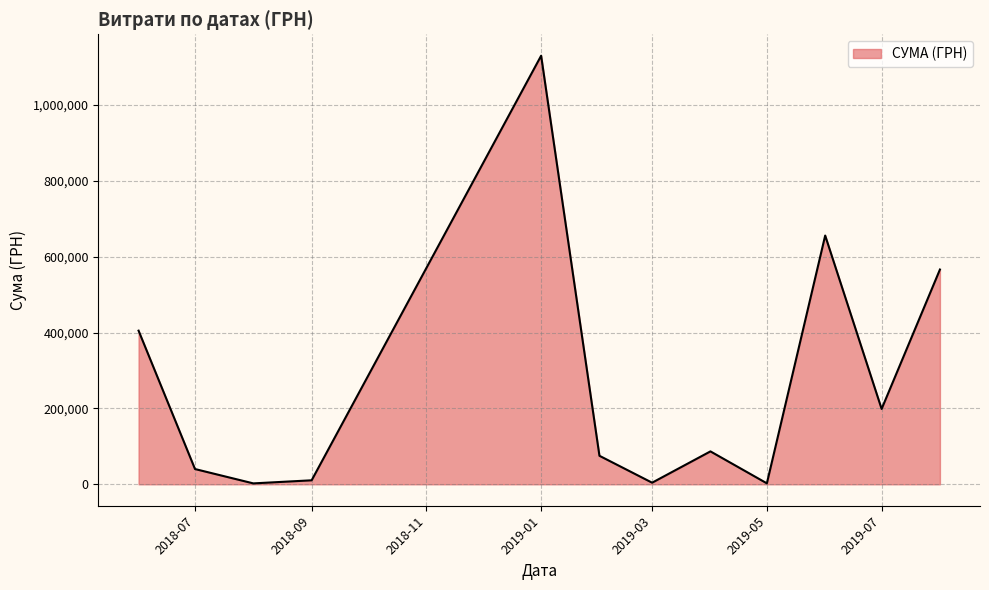

What is the greatest value displayed?

1130183.7